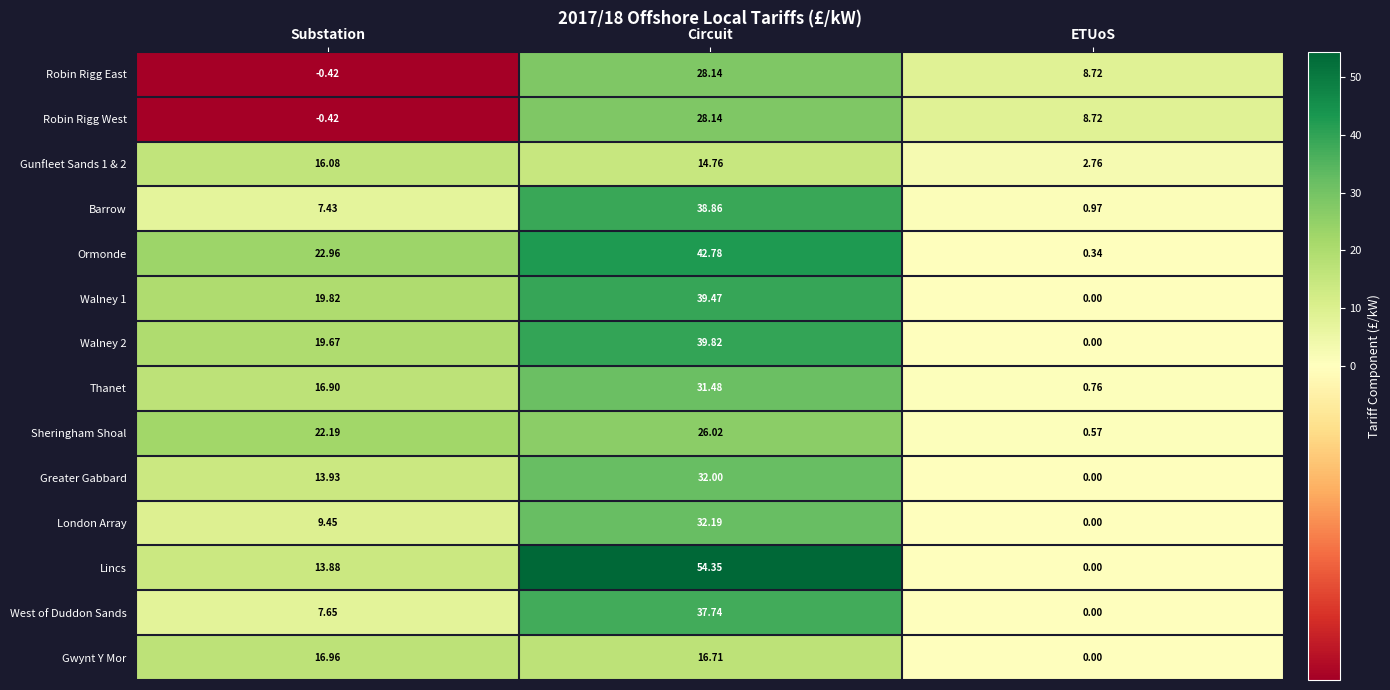

Which series changed the most between Substation and Circuit?

Lincs